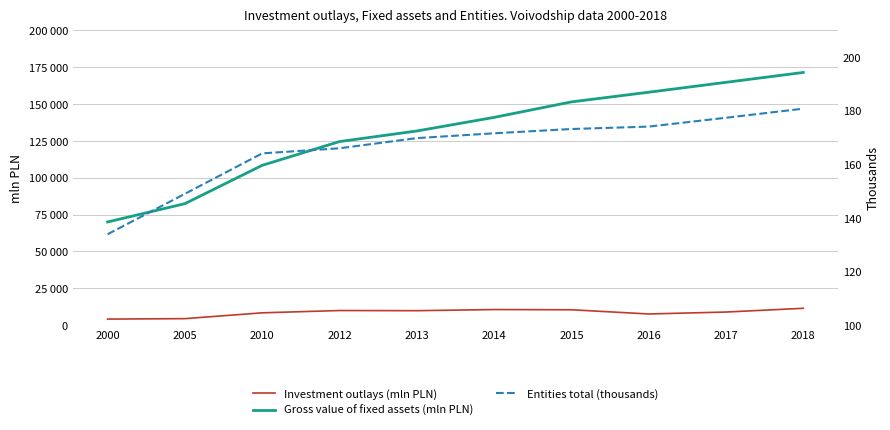

What is the sum of all Gross value of fixed assets (mln PLN) values?

1303902.8